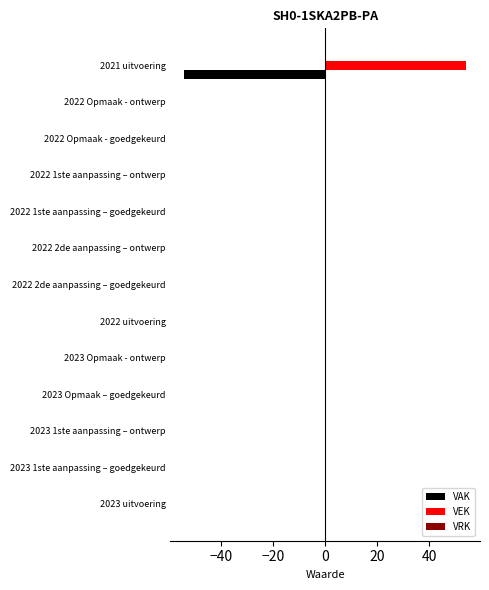

What is the sum of the VAK values at 2021 uitvoering and 2022 2de aanpassing – goedgekeurd?

-54